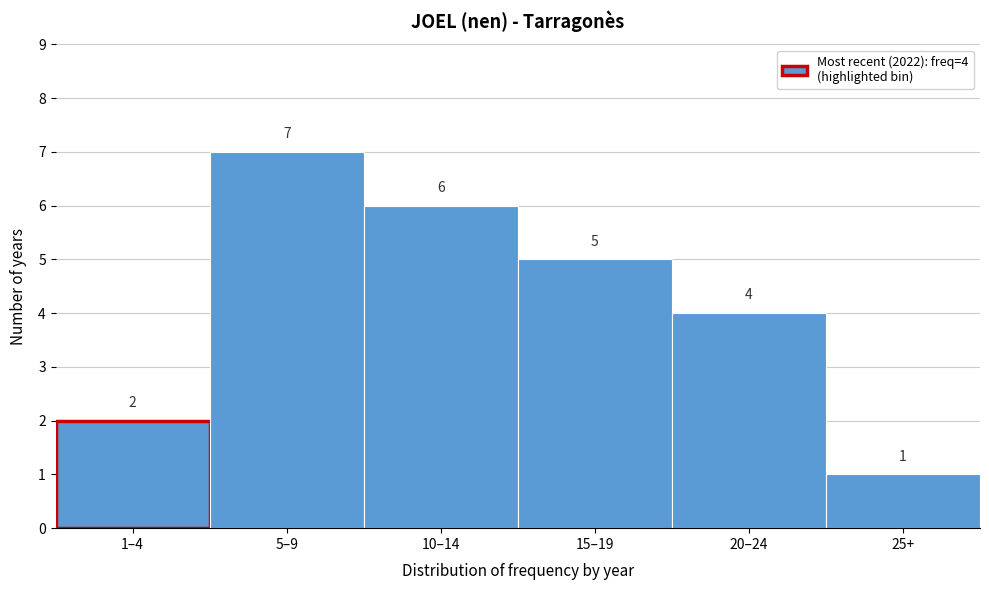

Reading right to left, extract all data points from this chart.

1	4	5	6	7	2